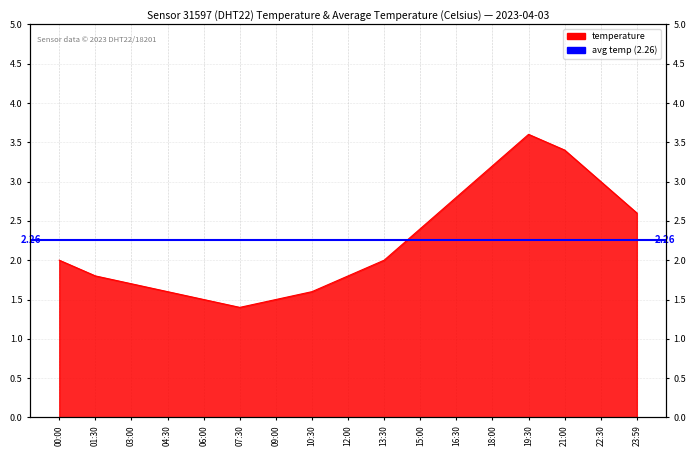

How many values are below 2?

8